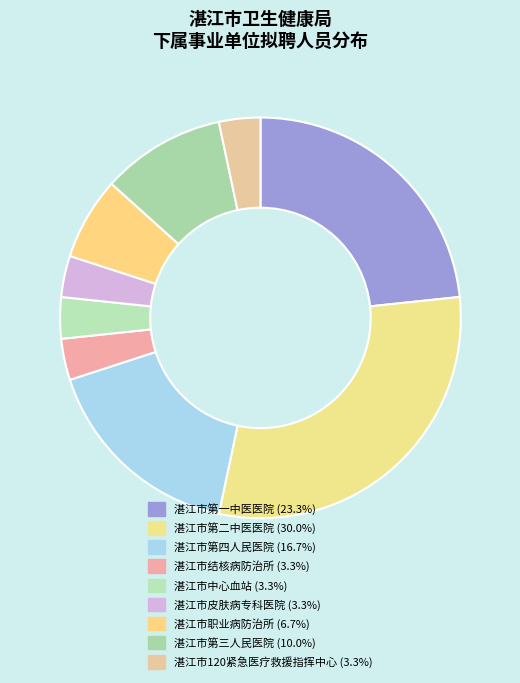

To the nearest percent, what is the average slice percentage?

11%